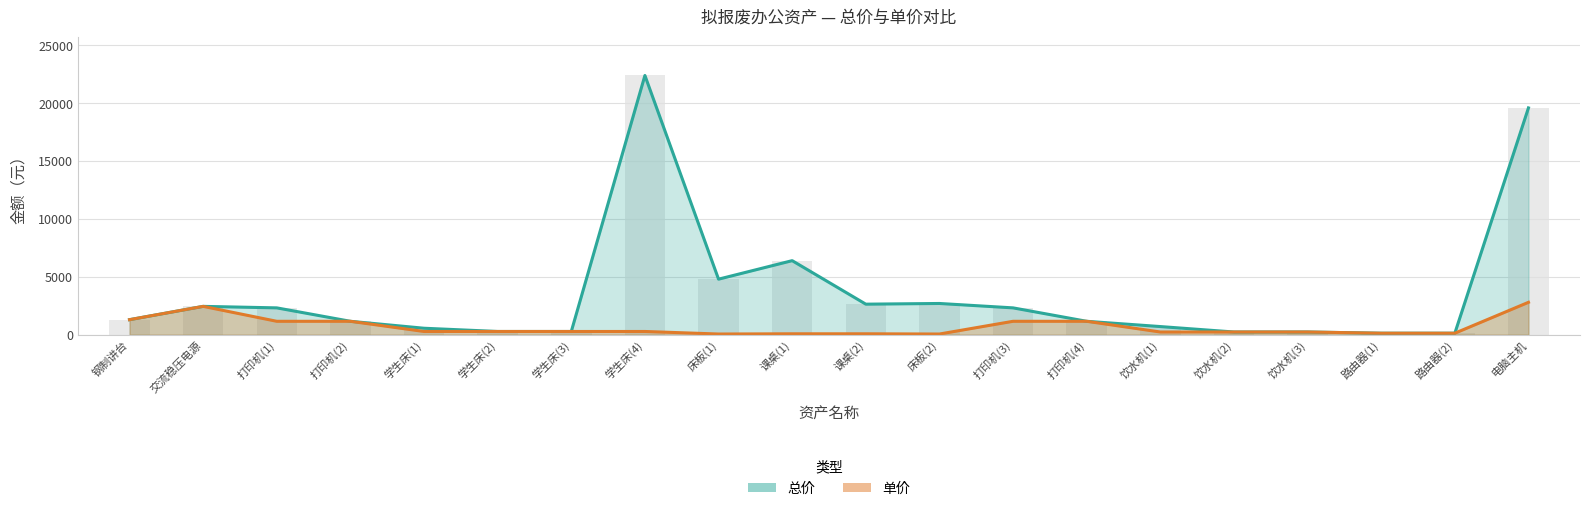

What is the difference between the second highest and second lowest values in the 总价 series?

19470